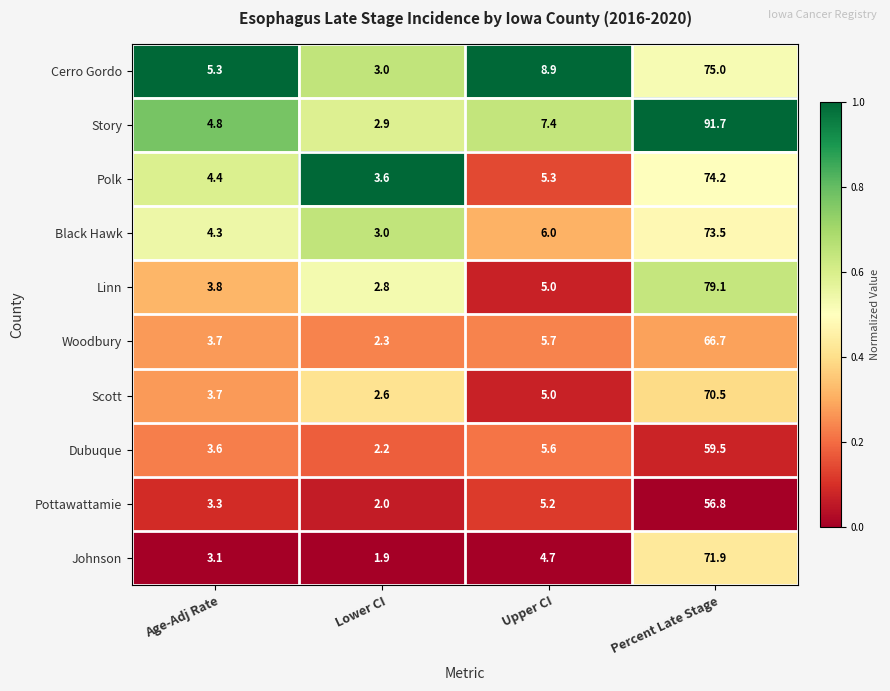

Which series changed the most between Age-Adj Rate and Upper CI?

Cerro Gordo